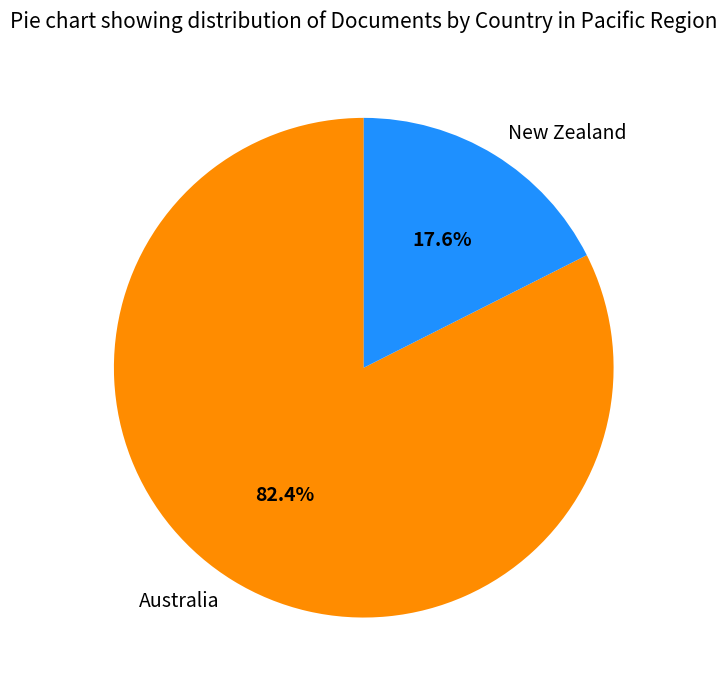

Rank the categories by value from lowest to highest.

New Zealand, Australia